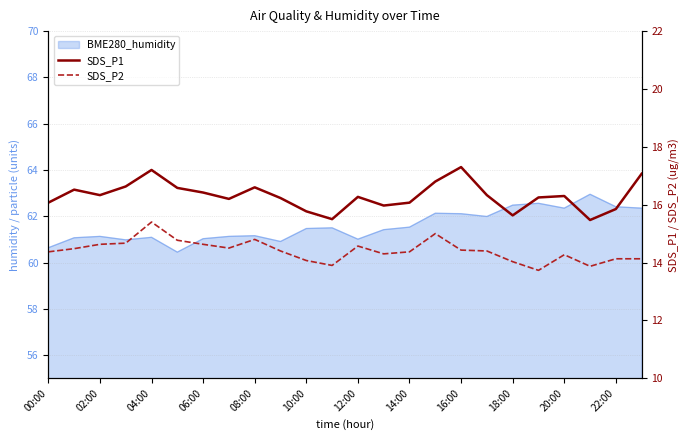

How many interior local valleys does the SDS_P2 series have?

5